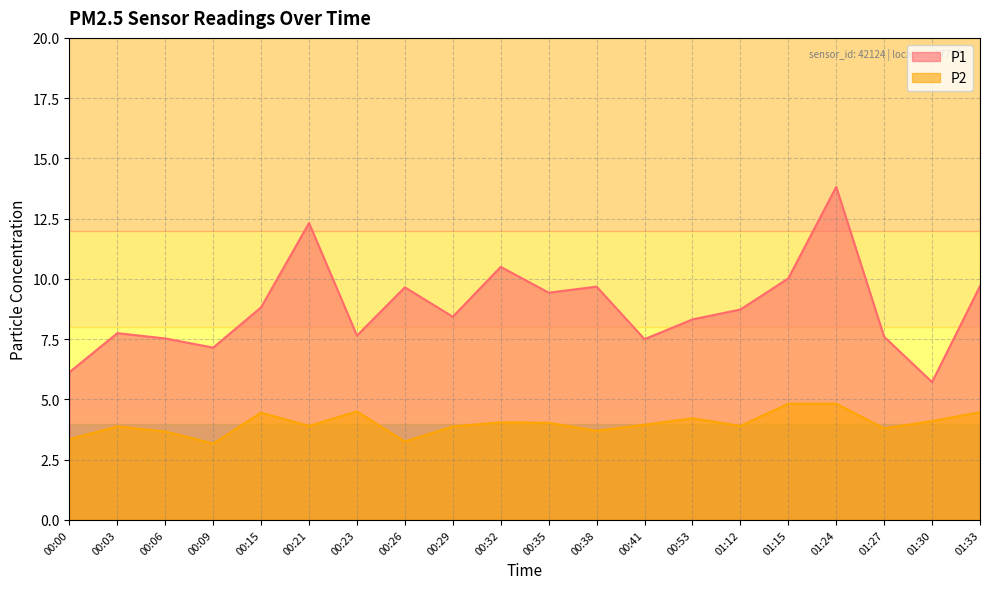

Count the number of data series in this chart.

2